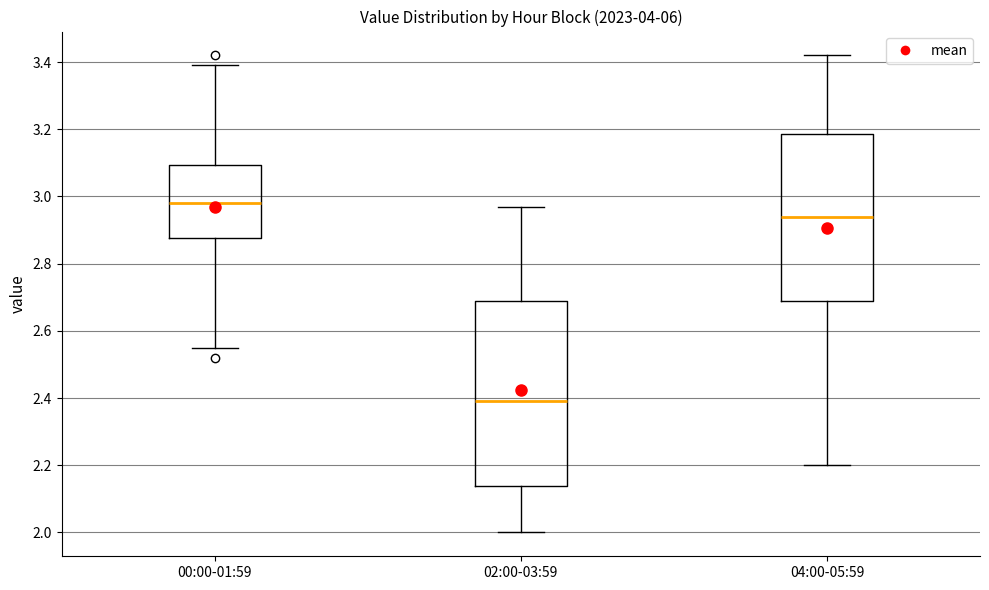

Where does the upper whisker of the box for 00:00-01:59 end on the y-axis? The values are not printed on the chart, so give them approximately, as read against the axis.

3.40